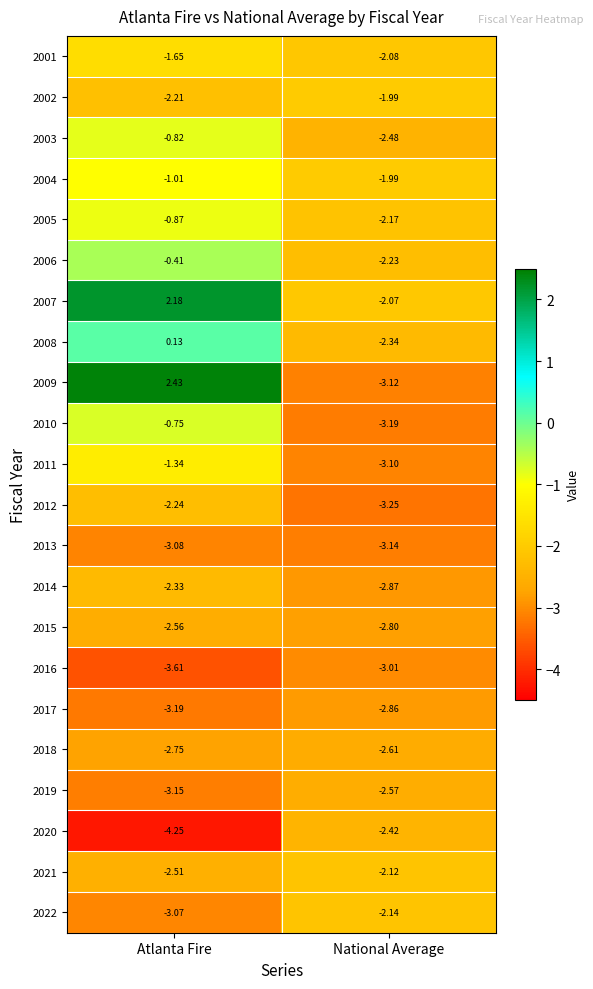

Rank the categories by 2020 value from lowest to highest.

Atlanta Fire, National Average